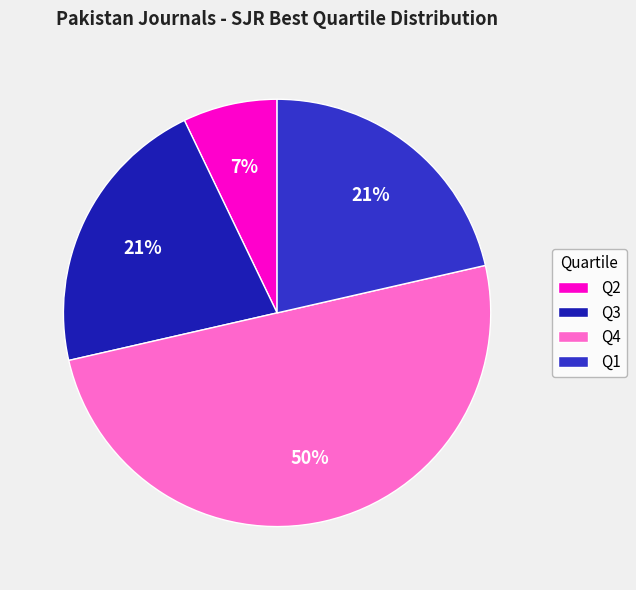

Which slice is the largest?

Q4